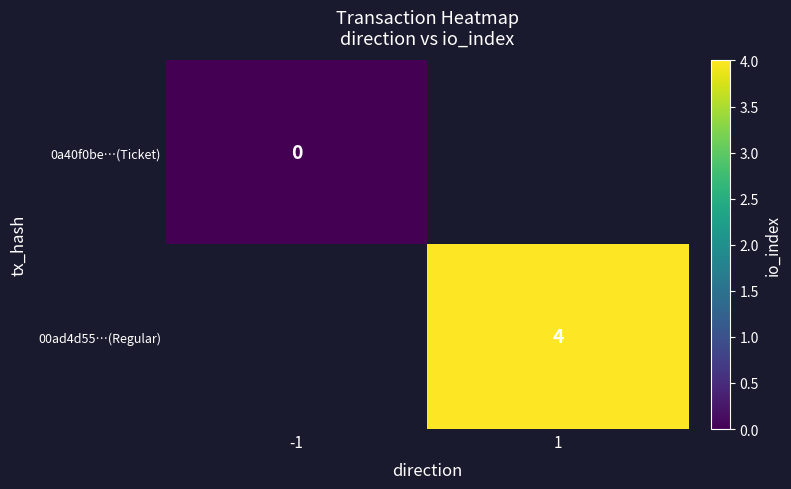

Between -1 and 1, which is larger?

1